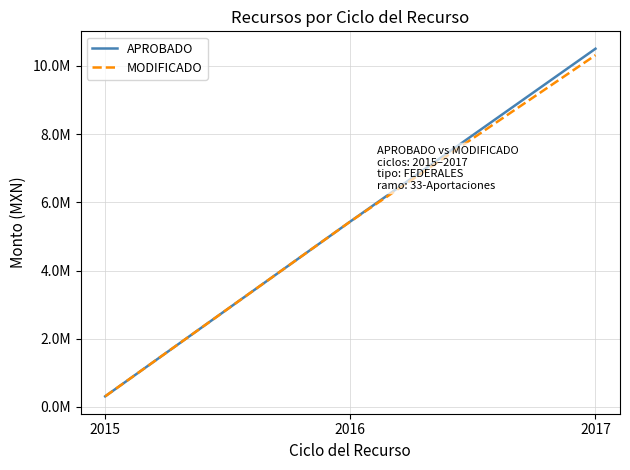

Which series has the largest total across all categories?

APROBADO